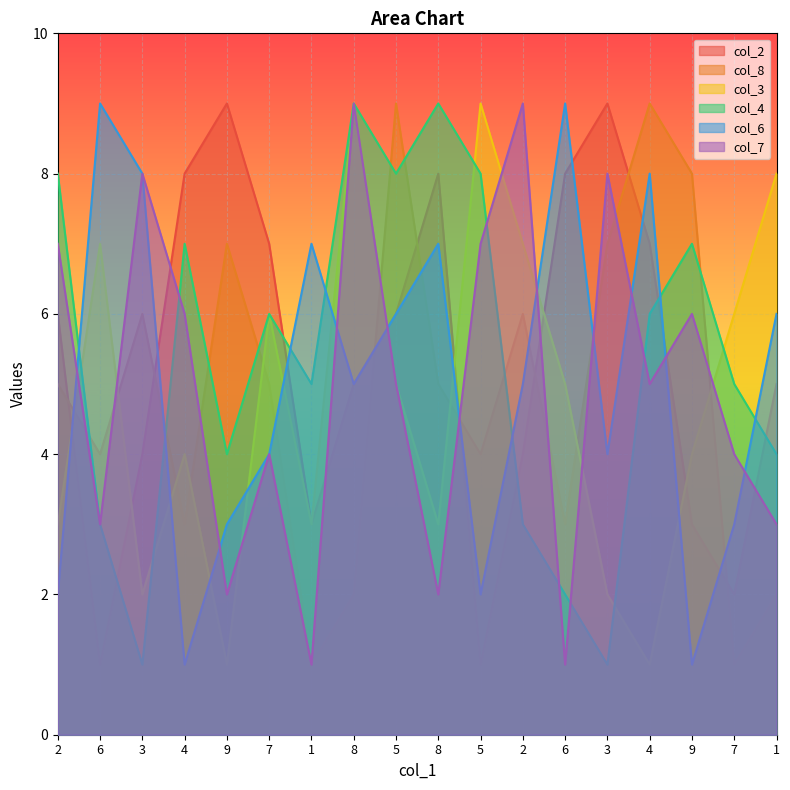

Does the chart display data point markers on the line(s)?

No